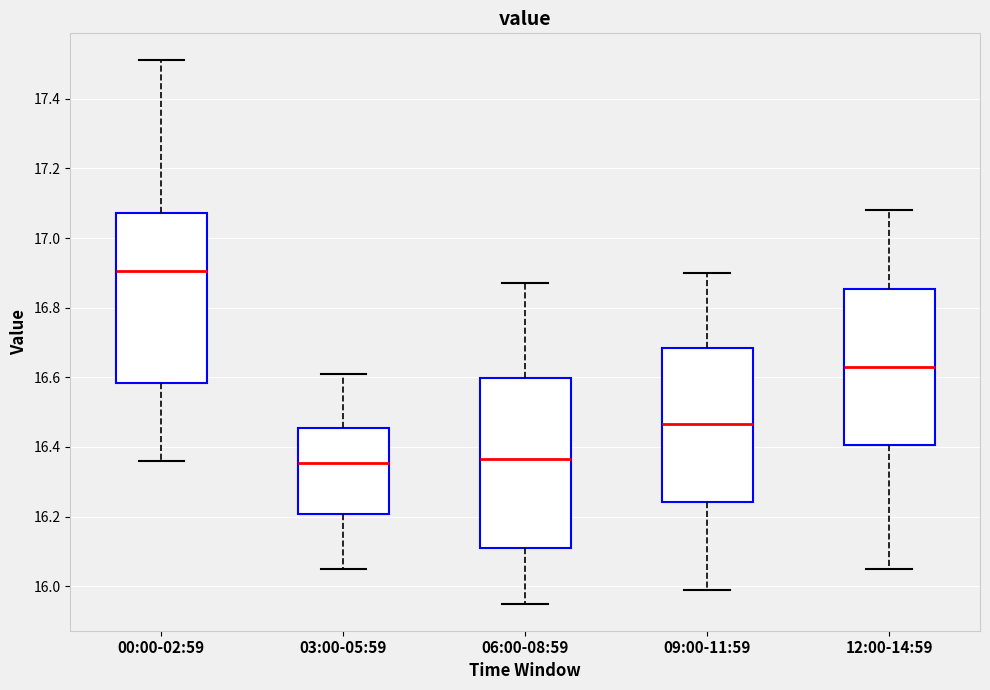

Reading left to right, transcribe this box plot: for each box, give where its median line is, the range the box spans, and where its two whiskers end, as read against the y-axis. The values are not printed on the chart, so give them approximately, as read against the axis.

00:00-02:59: median 16.90, box 16.58 to 17.08, whiskers 16.36 to 17.52
03:00-05:59: median 16.36, box 16.20 to 16.46, whiskers 16.06 to 16.62
06:00-08:59: median 16.36, box 16.12 to 16.60, whiskers 15.96 to 16.88
09:00-11:59: median 16.46, box 16.24 to 16.68, whiskers 16.00 to 16.90
12:00-14:59: median 16.64, box 16.40 to 16.86, whiskers 16.06 to 17.08